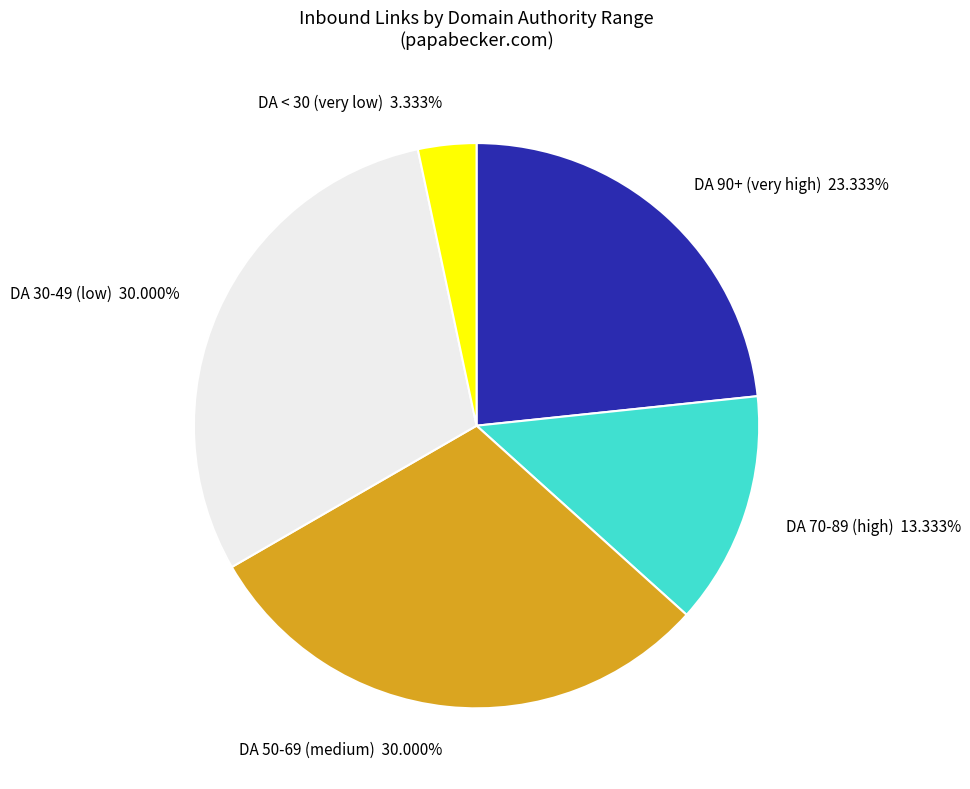

Which category has the smallest portion of the pie?

DA < 30 (very low)